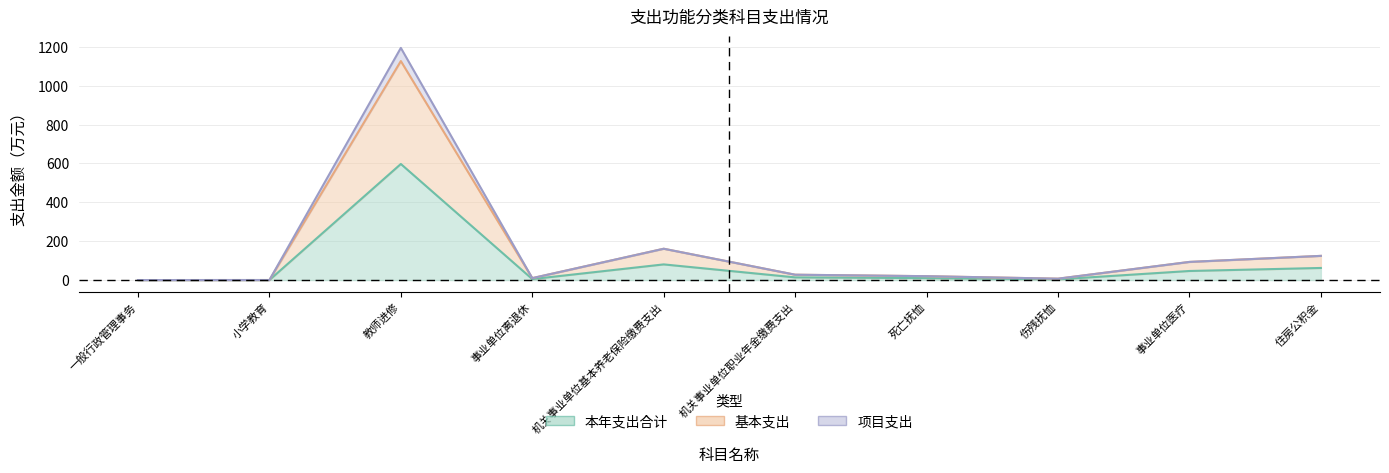

What is the value of the 本年支出合计 point at the 3rd from the left?

597.0